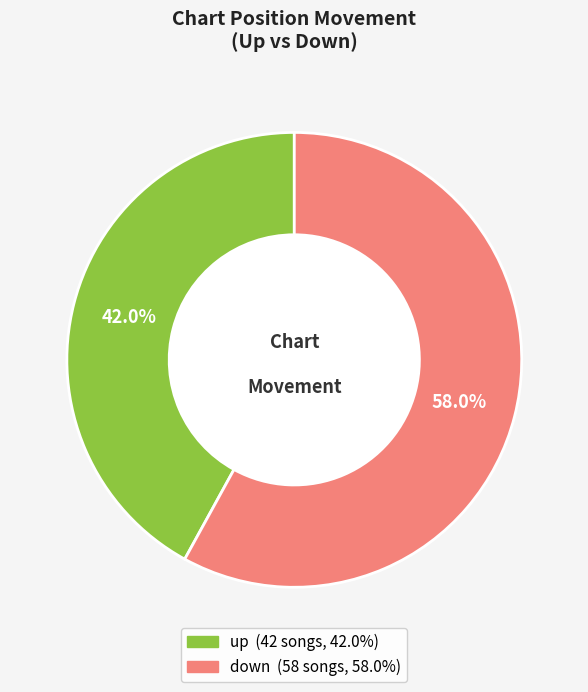

How many segments does this pie chart have?

2